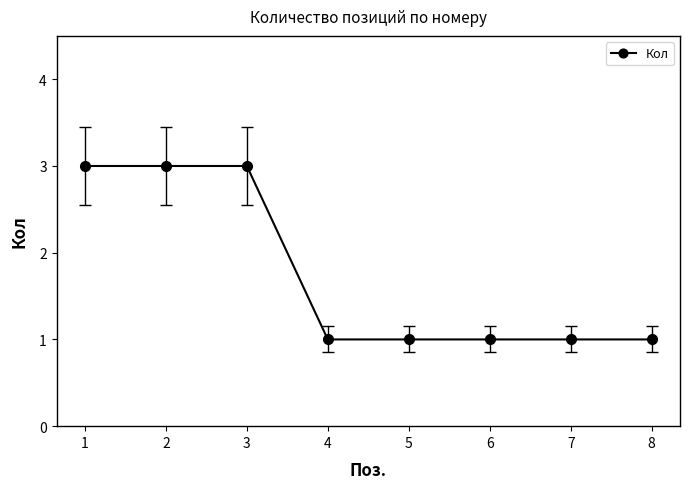

What is the value of the 6th point from the left?

1